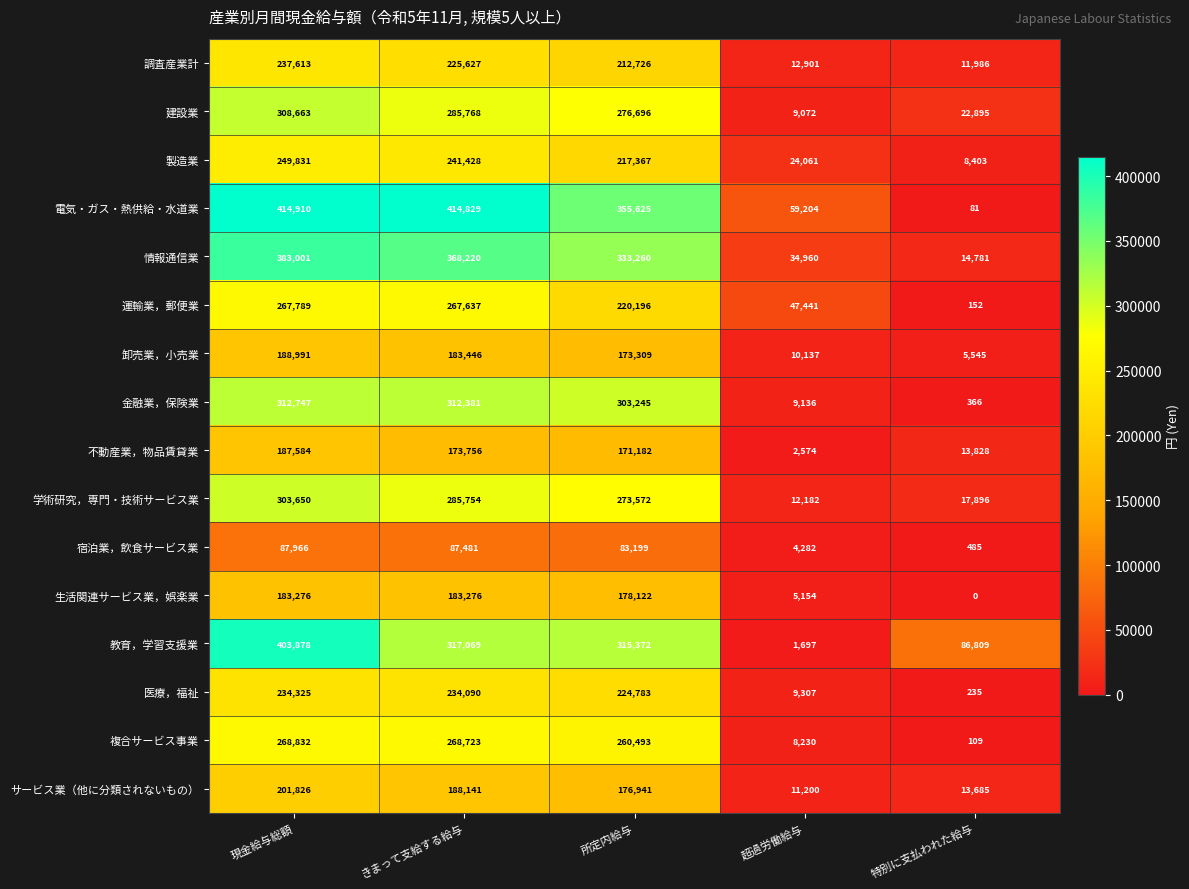

Where is 卸売業，小売業 nearest to the value 97268?

所定内給与